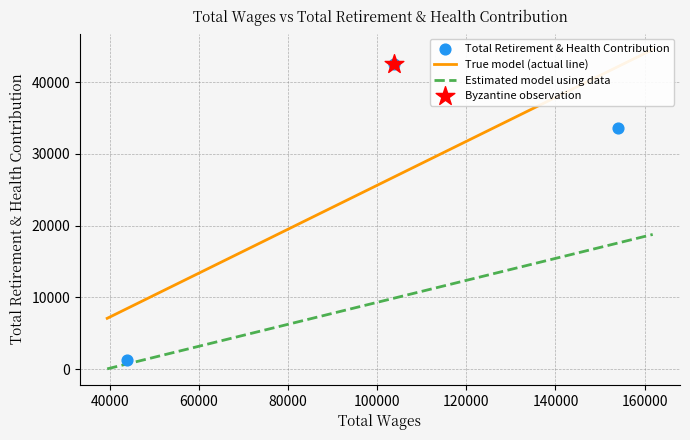

Between 43840.0 and 154104.0, which is larger?

154104.0